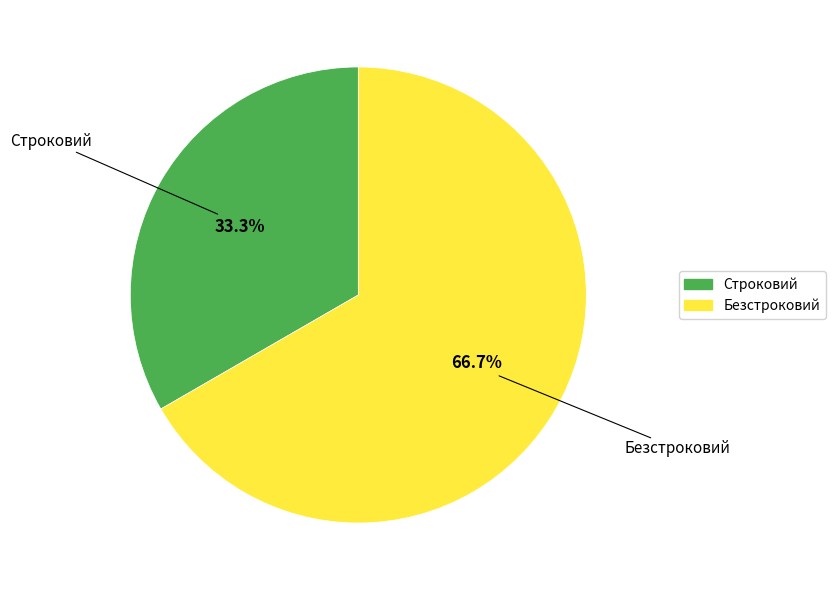

Which category has the smallest portion of the pie?

Строковий